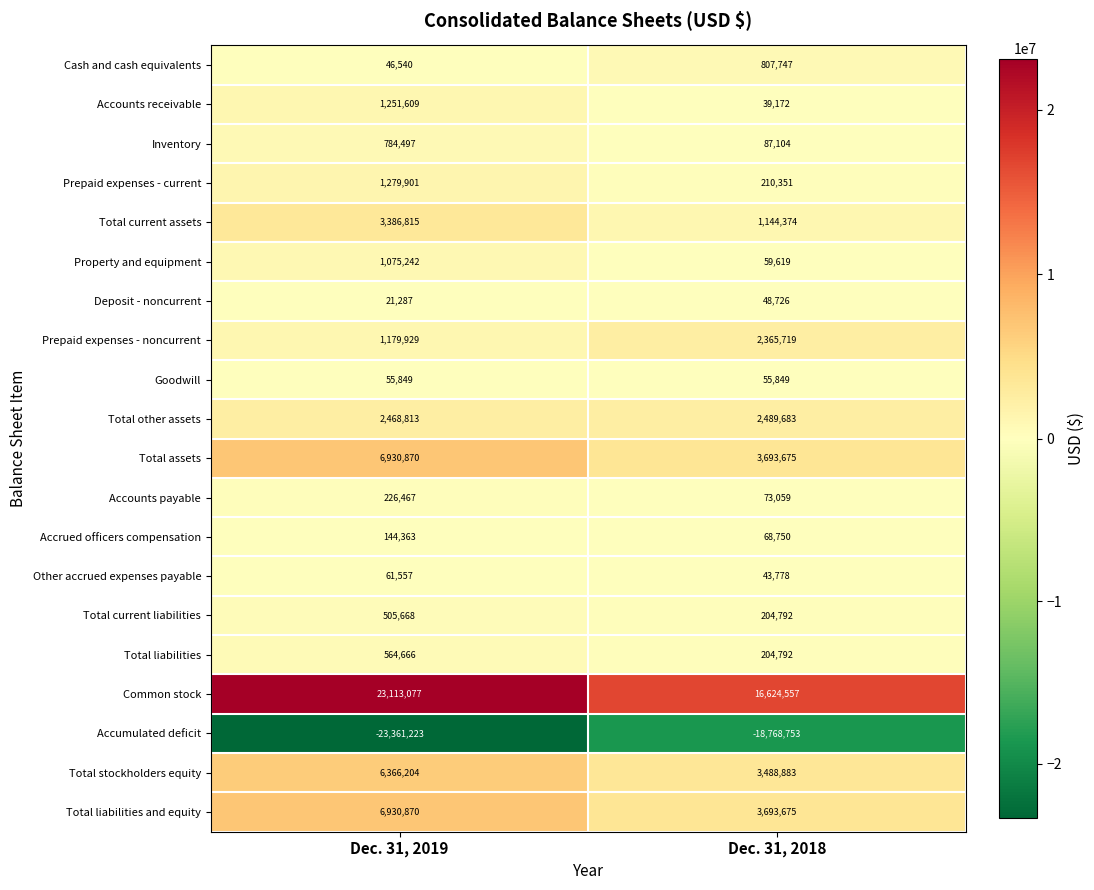

What is the difference between the maximum and minimum values in the Total assets series?

3237195